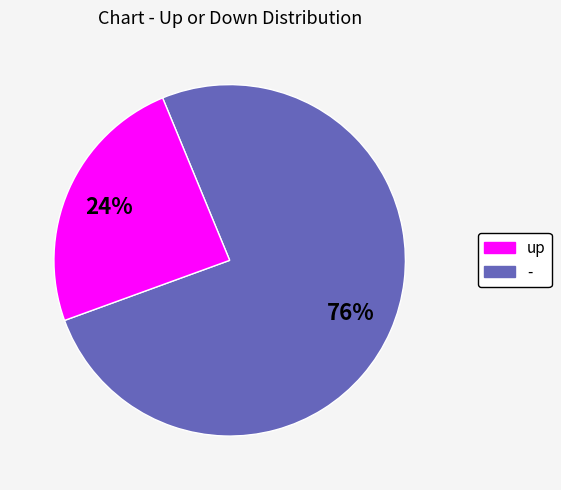

Is the sum of - and up greater than half?

Yes